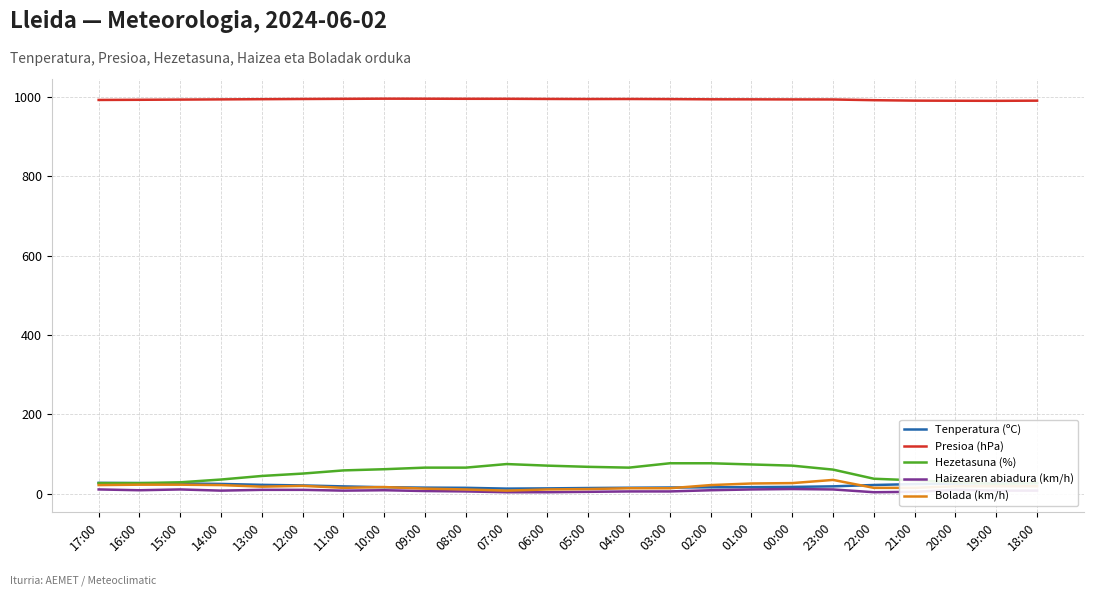

Reading left to right, what are all the values shown in this chart?

Tenperatura (ºC): 17:00=27.5	16:00=27.0	15:00=26.0	14:00=24.9	13:00=22.6	12:00=21.1	11:00=18.7	10:00=16.6	09:00=15.6	08:00=15.1	07:00=13.1	06:00=13.7	05:00=14.6	04:00=15.3	03:00=15.9	02:00=16.4	01:00=16.8	00:00=17.4	23:00=18.8	22:00=22.2	21:00=24.5	20:00=25.7	19:00=27.1	18:00=26.8
Presioa (hPa): 17:00=992.9	16:00=993.3	15:00=993.8	14:00=994.3	13:00=994.8	12:00=995.3	11:00=995.7	10:00=996.1	09:00=996.0	08:00=995.8	07:00=995.8	06:00=995.4	05:00=995.2	04:00=995.3	03:00=995.0	02:00=994.5	01:00=994.4	00:00=994.2	23:00=994.1	22:00=992.3	21:00=991.2	20:00=990.9	19:00=990.7	18:00=991.1
Hezetasuna (%): 17:00=27.0	16:00=27.0	15:00=29.0	14:00=36.0	13:00=45.0	12:00=51.0	11:00=59.0	10:00=62.0	09:00=66.0	08:00=66.0	07:00=75.0	06:00=71.0	05:00=68.0	04:00=66.0	03:00=77.0	02:00=77.0	01:00=74.0	00:00=71.0	23:00=61.0	22:00=38.0	21:00=34.0	20:00=29.0	19:00=25.0	18:00=27.0
Haizearen abiadura (km/h): 17:00=11.0	16:00=9.0	15:00=11.0	14:00=8.0	13:00=10.0	12:00=10.0	11:00=8.0	10:00=9.0	09:00=7.0	08:00=6.0	07:00=4.0	06:00=4.0	05:00=5.0	04:00=6.0	03:00=6.0	02:00=9.0	01:00=11.0	00:00=12.0	23:00=11.0	22:00=4.0	21:00=5.0	20:00=10.0	19:00=8.0	18:00=8.0
Bolada (km/h): 17:00=22.0	16:00=23.0	15:00=23.0	14:00=22.0	13:00=18.0	12:00=20.0	11:00=15.0	10:00=17.0	09:00=13.0	08:00=11.0	07:00=8.0	06:00=11.0	05:00=12.0	04:00=14.0	03:00=14.0	02:00=22.0	01:00=26.0	00:00=27.0	23:00=35.0	22:00=15.0	21:00=15.0	20:00=19.0	19:00=19.0	18:00=19.0